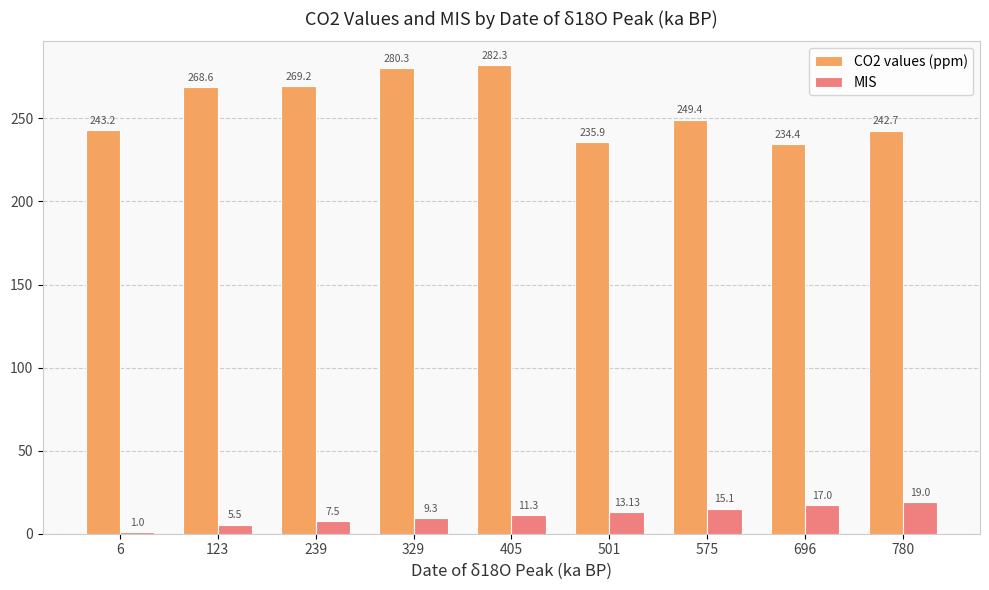

The value of CO2 values (ppm) at 696 is 162.7. True or false?

False